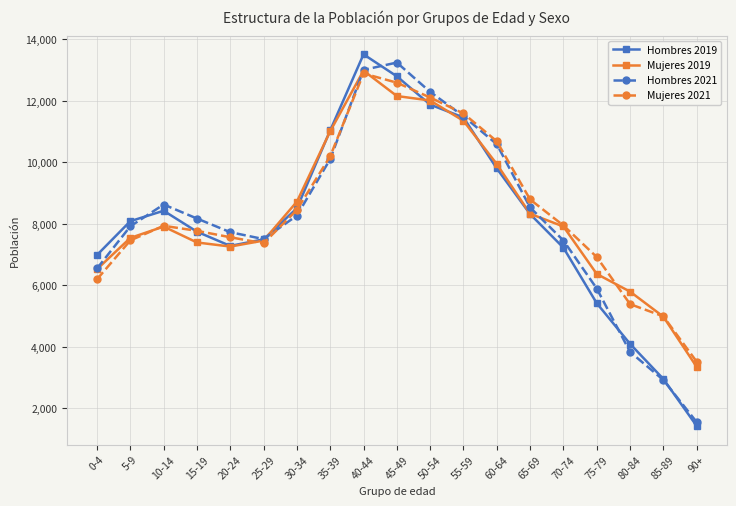

What is the label of the 5th point from the left?

20-24